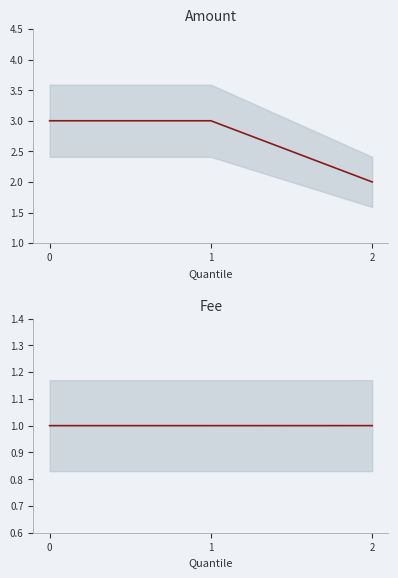

What is the smallest value displayed?

1.0